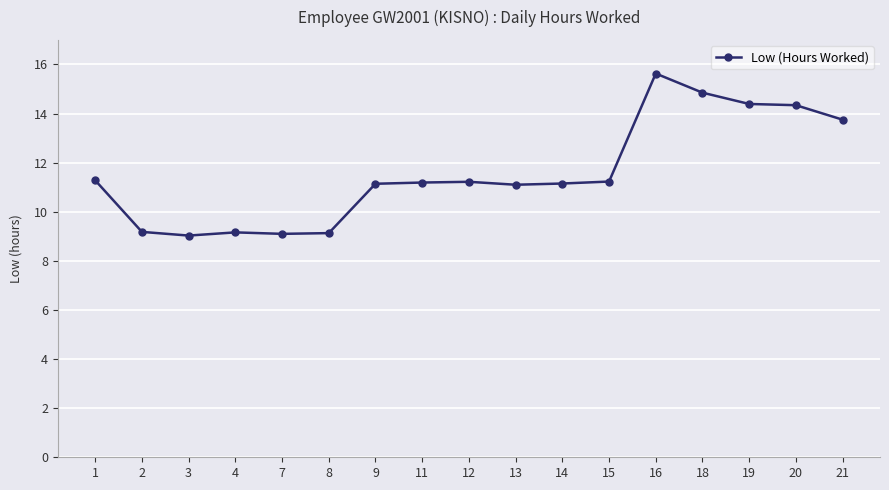

True or false: the data has more than 0 interior local peaks.

True